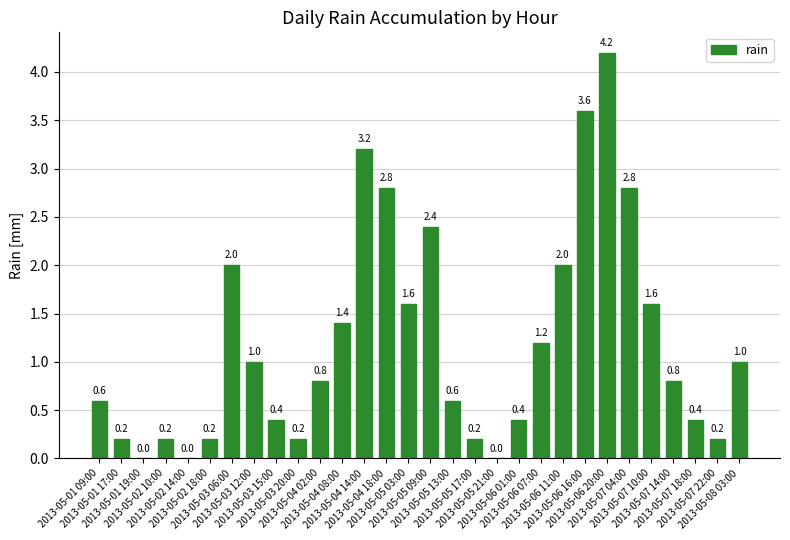

What is the maximum value shown in the chart?

4.2